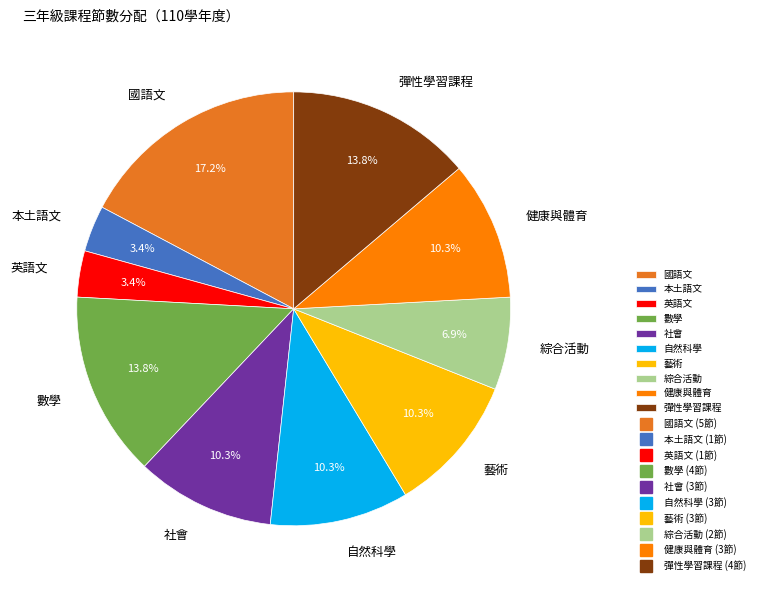

What is the largest slice in the pie chart?

國語文